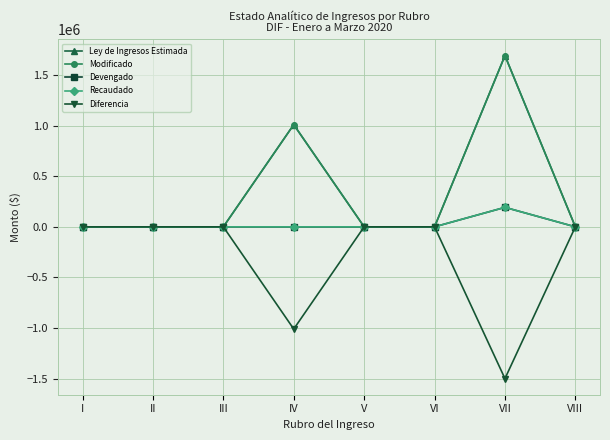

True or false: Recaudado and Devengado intersect in this chart.

False